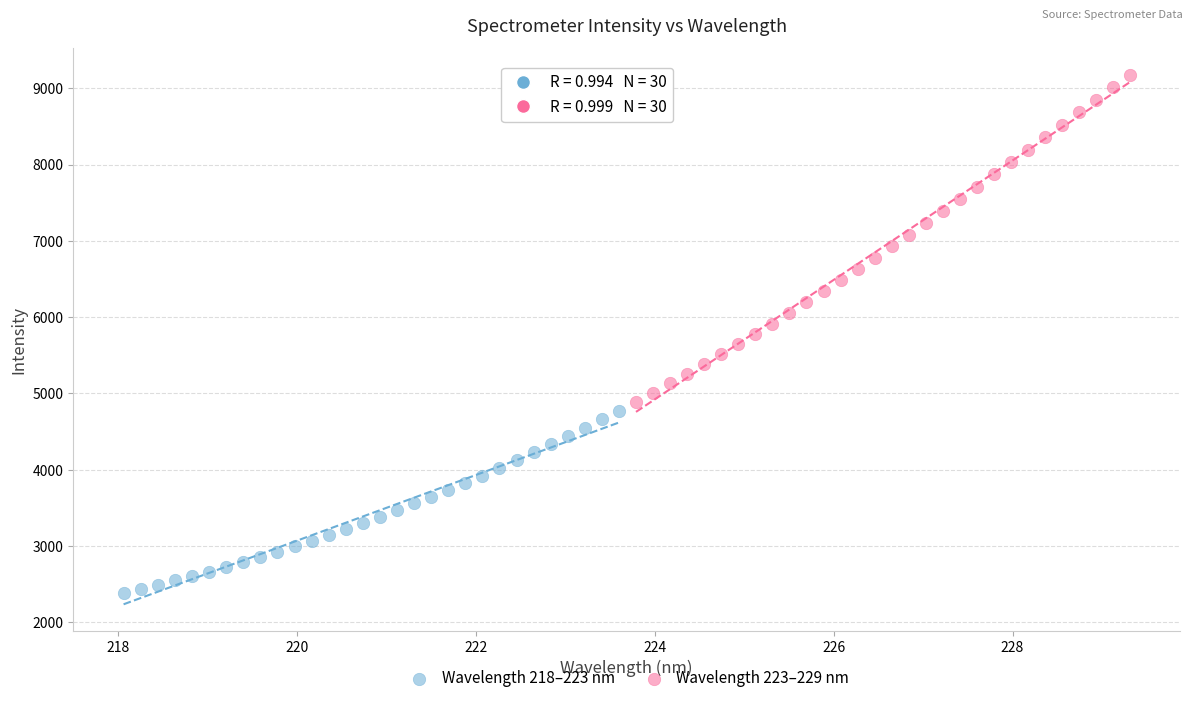

What are all the series names shown in the legend?

Wavelength 218–223 nm, Wavelength 223–229 nm